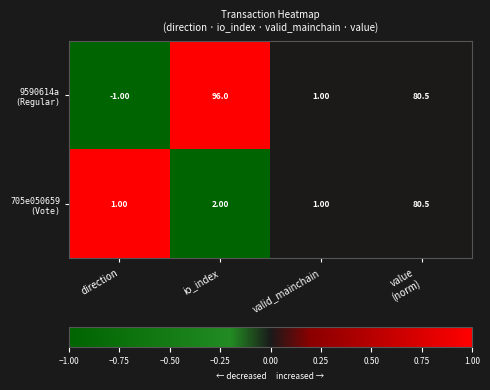

At how many categories does at least one series exceed 0?

4